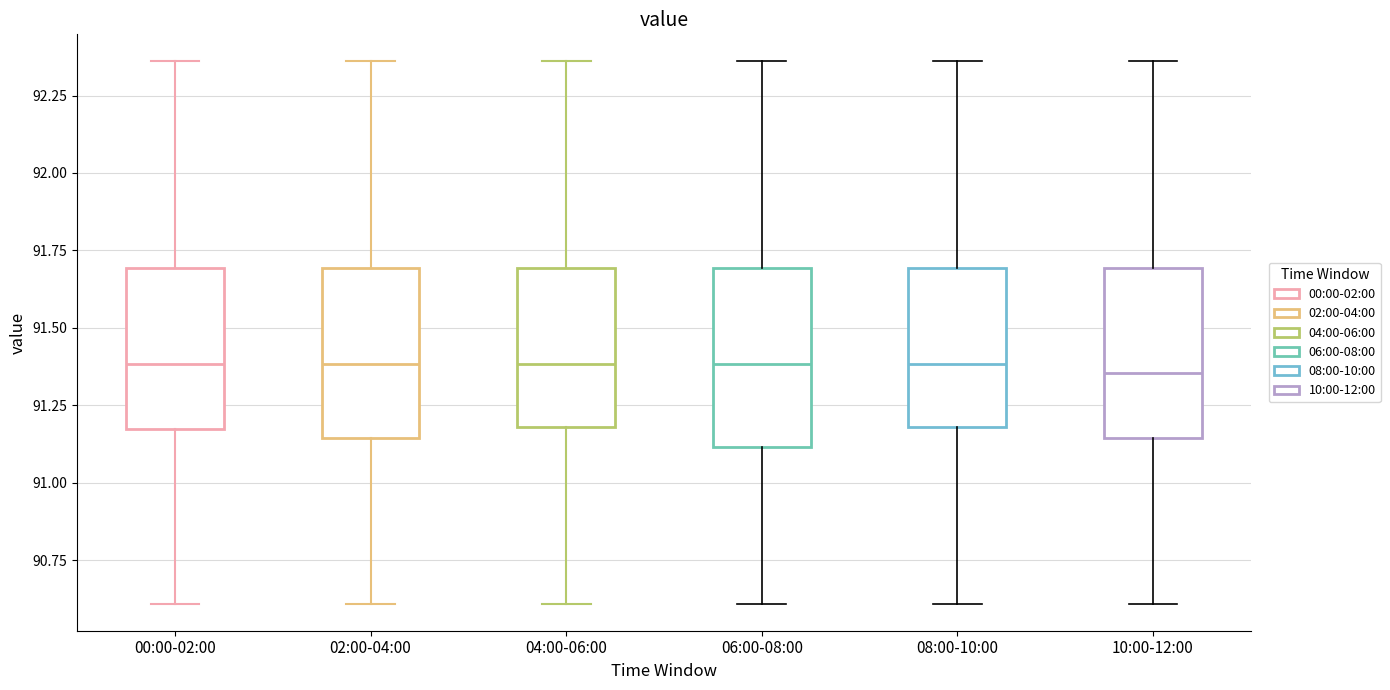

Reading left to right, read every box against the y-axis: the position of its median line, the range the box covers, and the ends of its whiskers. The values are not printed on the chart, so give them approximately, as read against the axis.

00:00-02:00: median 91.40, box 91.15 to 91.70, whiskers 90.60 to 92.35
02:00-04:00: median 91.40, box 91.15 to 91.70, whiskers 90.60 to 92.35
04:00-06:00: median 91.40, box 91.20 to 91.70, whiskers 90.60 to 92.35
06:00-08:00: median 91.40, box 91.10 to 91.70, whiskers 90.60 to 92.35
08:00-10:00: median 91.40, box 91.20 to 91.70, whiskers 90.60 to 92.35
10:00-12:00: median 91.35, box 91.15 to 91.70, whiskers 90.60 to 92.35